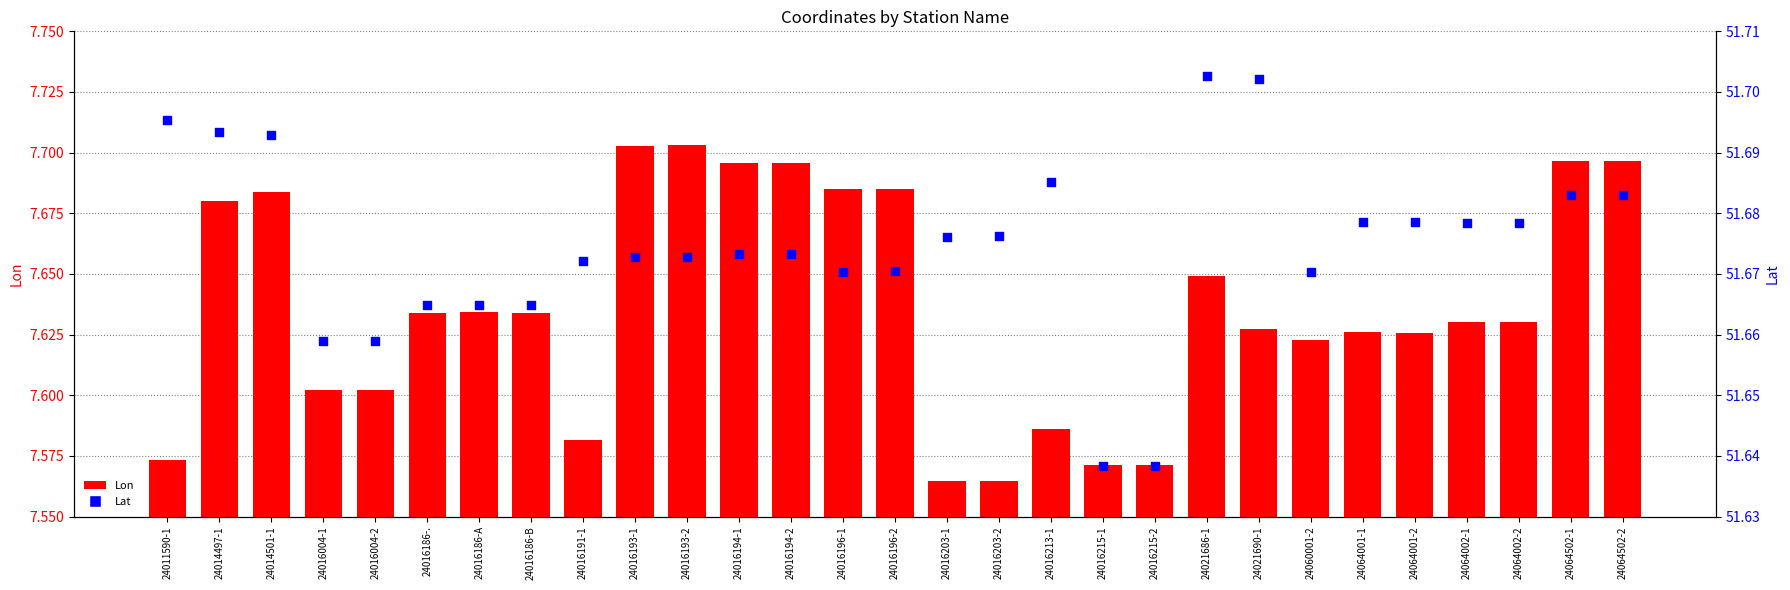

At which category is the sum across all series the highest?

24064502-1